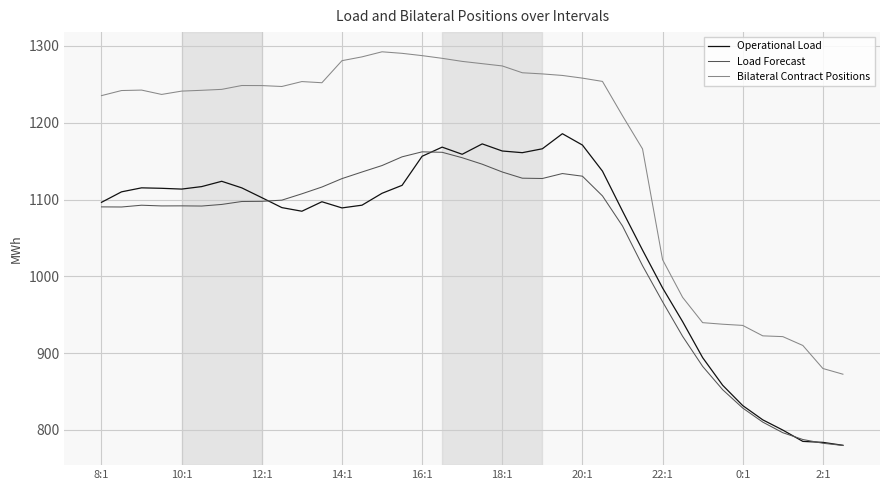

Which series has the largest total across all categories?

Bilateral Contract Positions